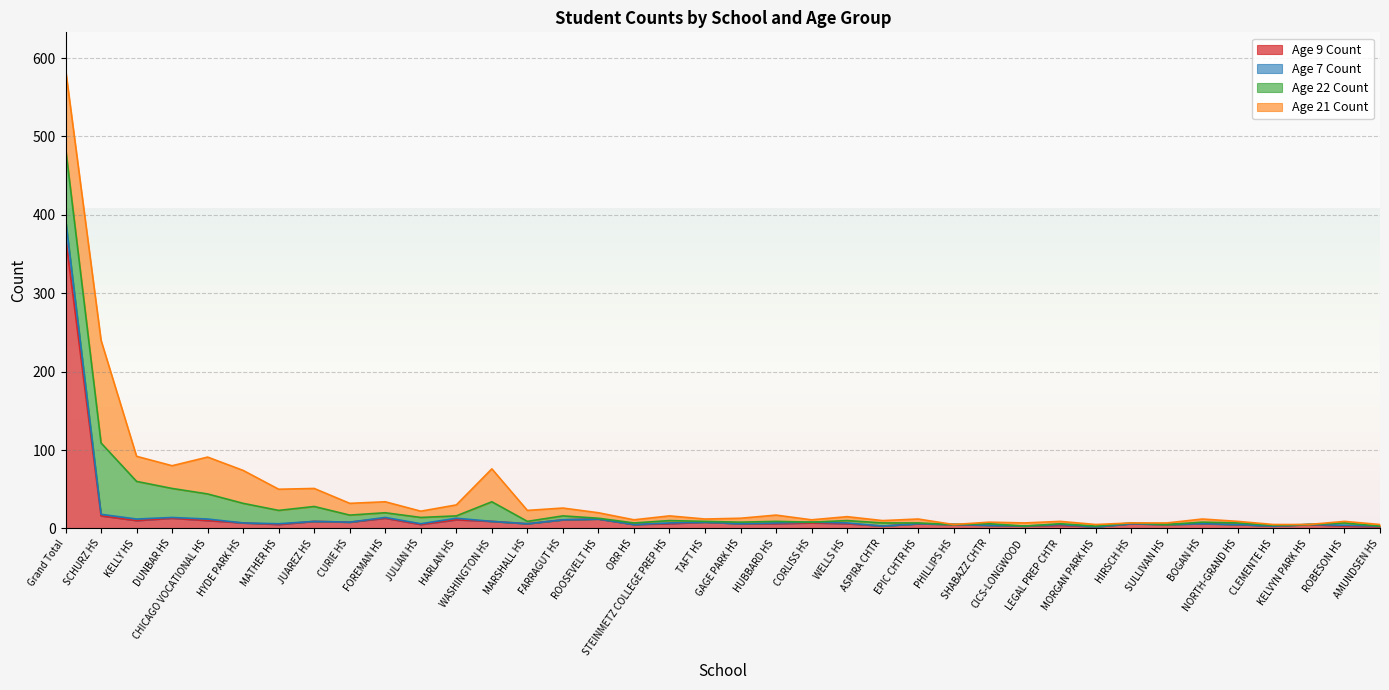

Between AMUNDSEN HS and FOREMAN HS, which is larger?

FOREMAN HS